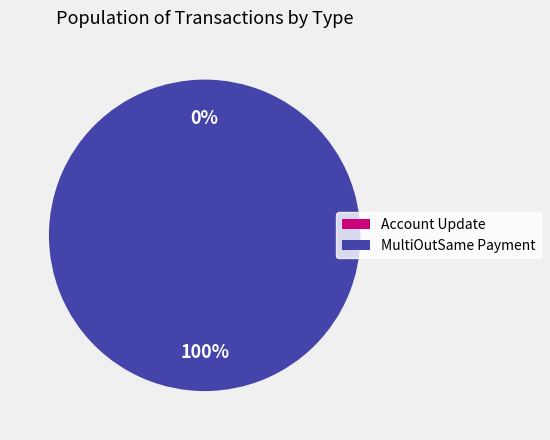

Rank the categories by value from highest to lowest.

MultiOutSame Payment, Account Update